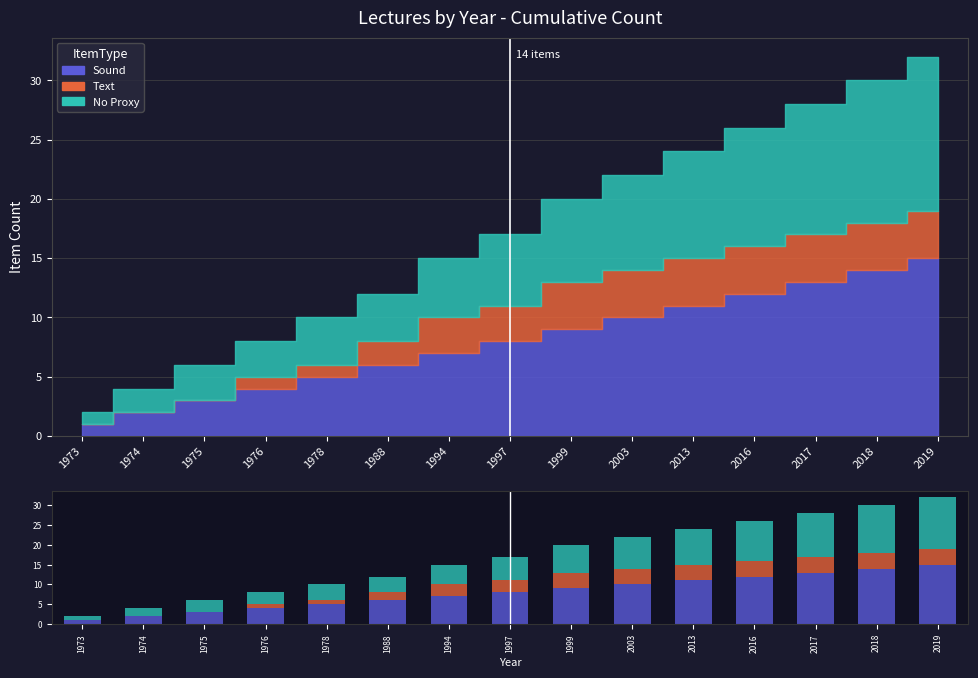

Rank the series by their average value, from lowest to highest.

Text, No Proxy, Sound